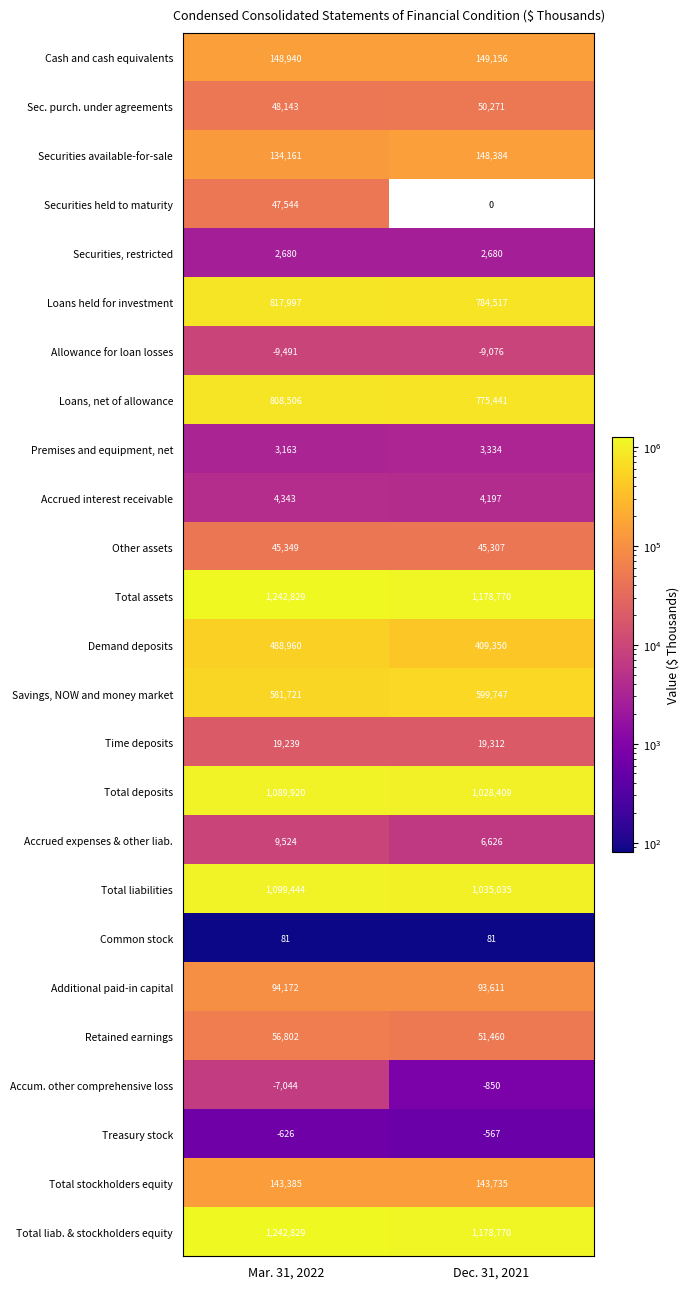

True or false: Accrued interest receivable has a value of 6577.8 at Dec. 31, 2021.

False